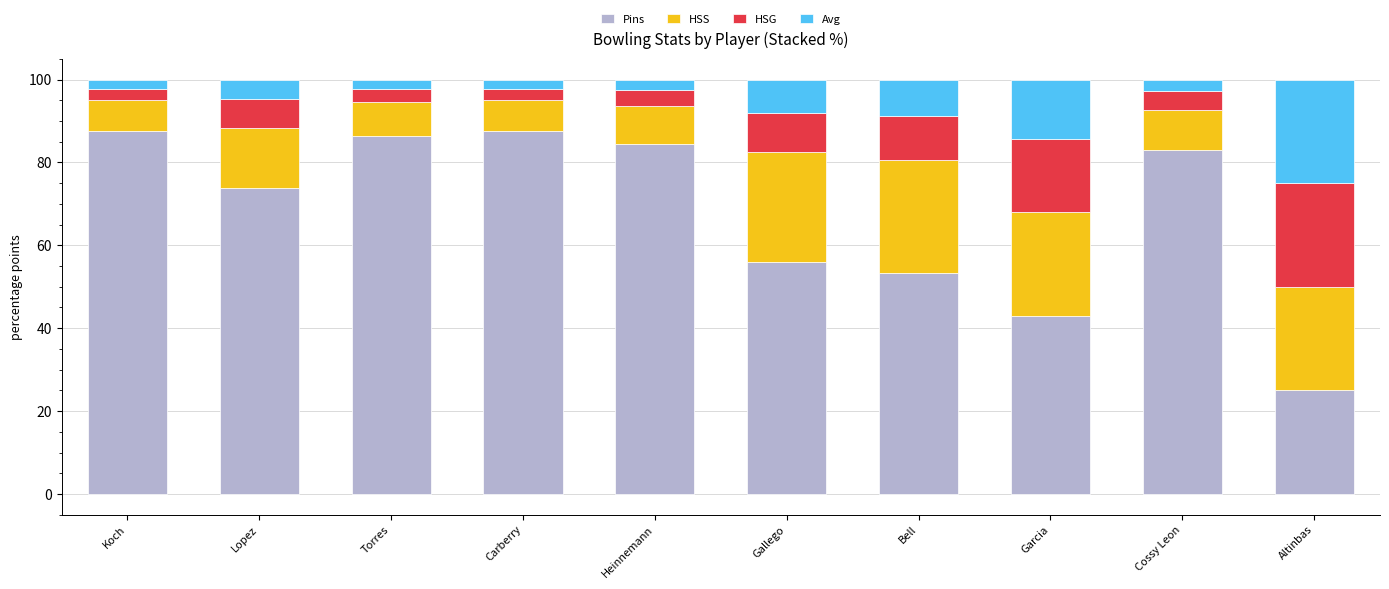

Count the number of data series in this chart.

4